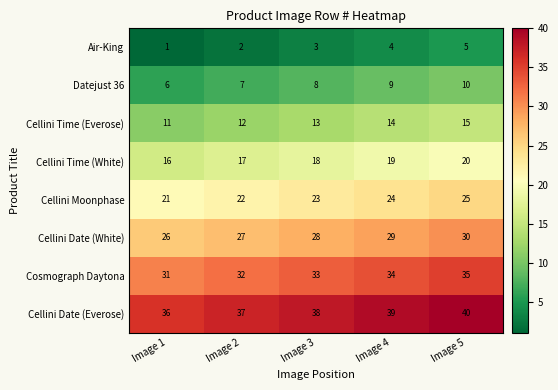

Count the number of categories in the chart.

5